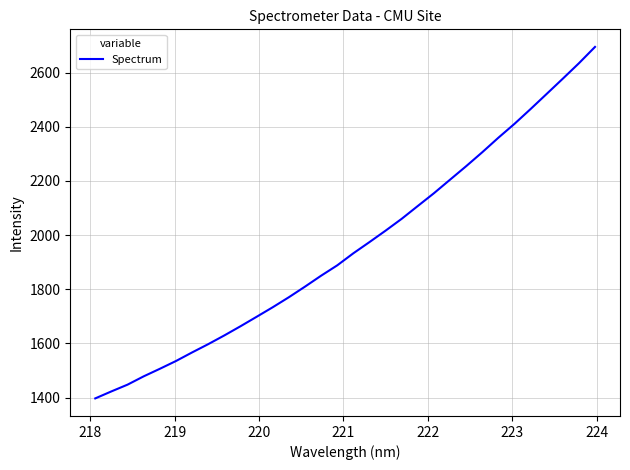

What is the difference between the maximum and minimum values?

1297.8